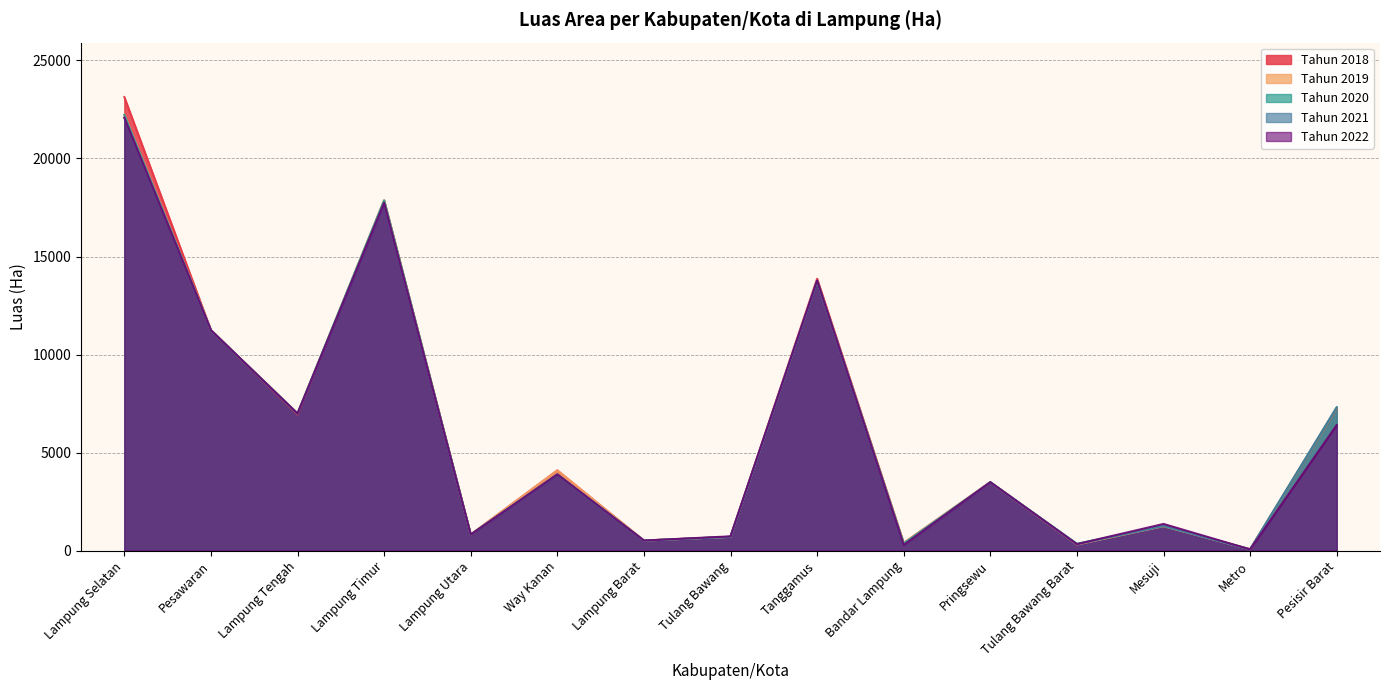

What is the greatest value displayed?

23134